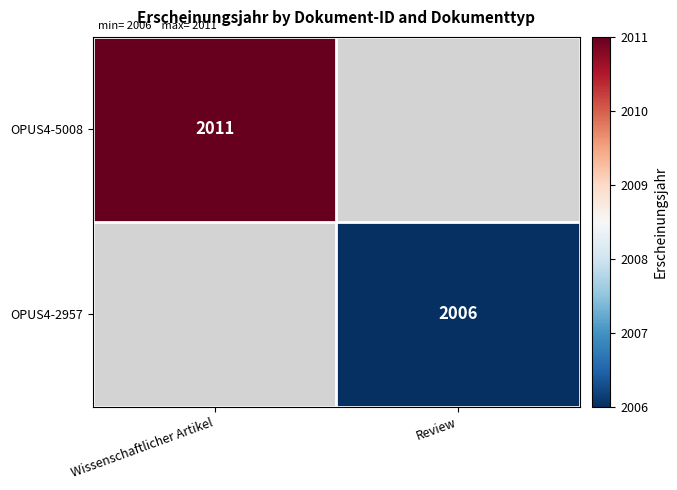

The value of OPUS4-5008 at Wissenschaftlicher Artikel is 2011. True or false?

True